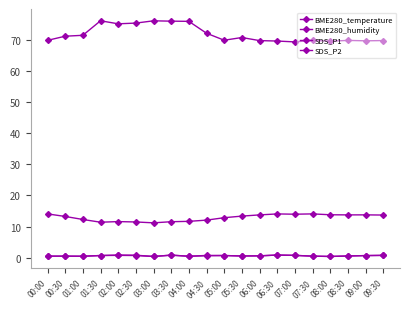

How many categories are shown in the chart?

20